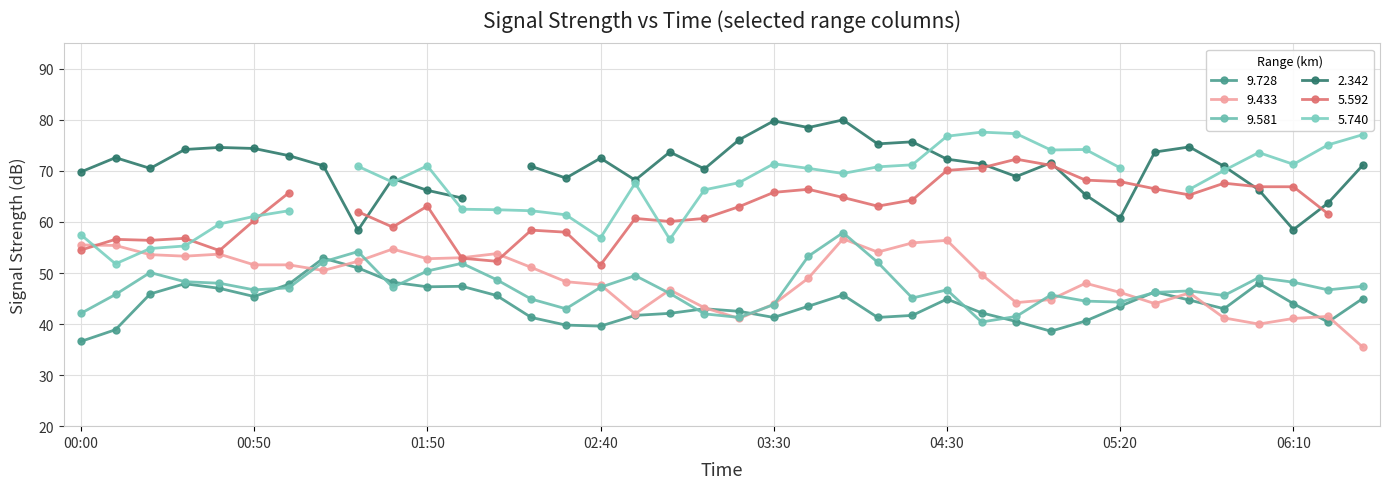

Read the 9.433 value at 03:30.

43.9